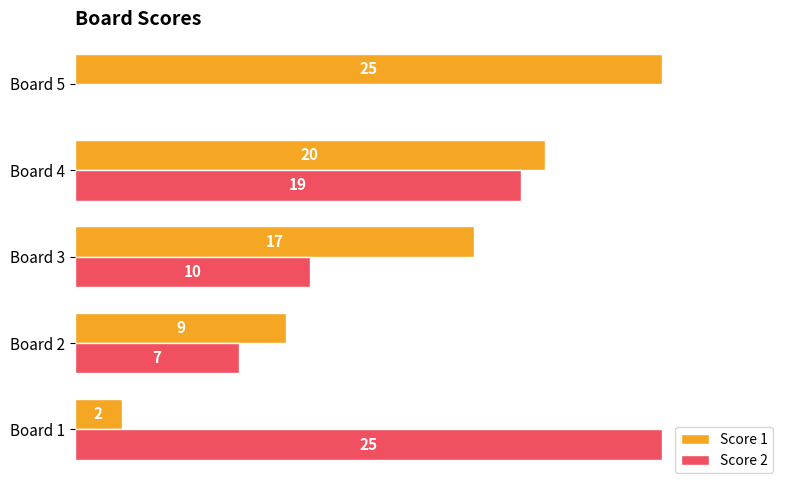

At which category is the sum across all series the highest?

Board 4